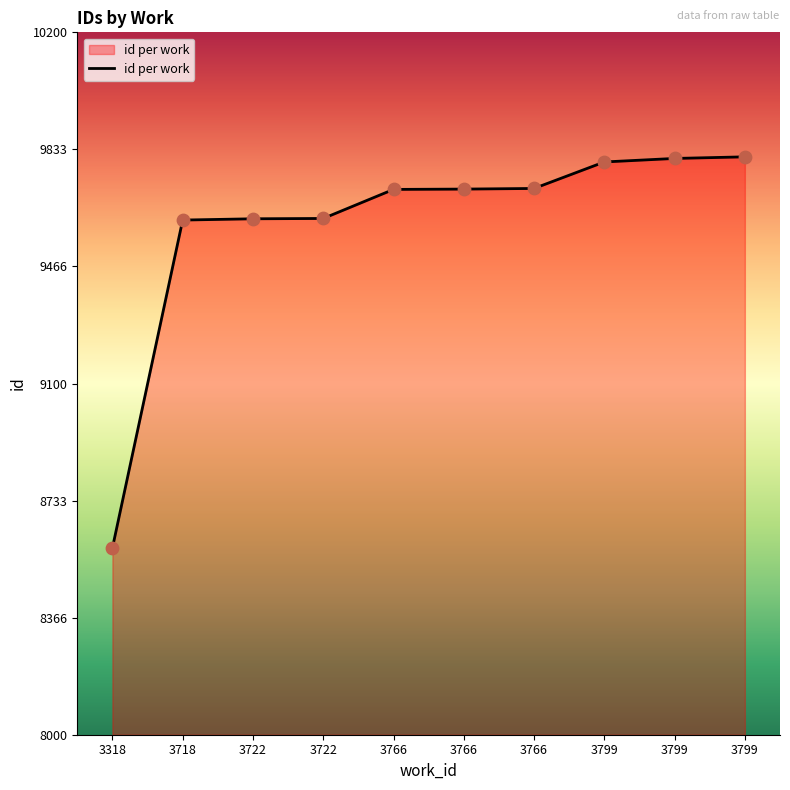

What is the ratio of the value at 3799 to the value at 3766?

1.0